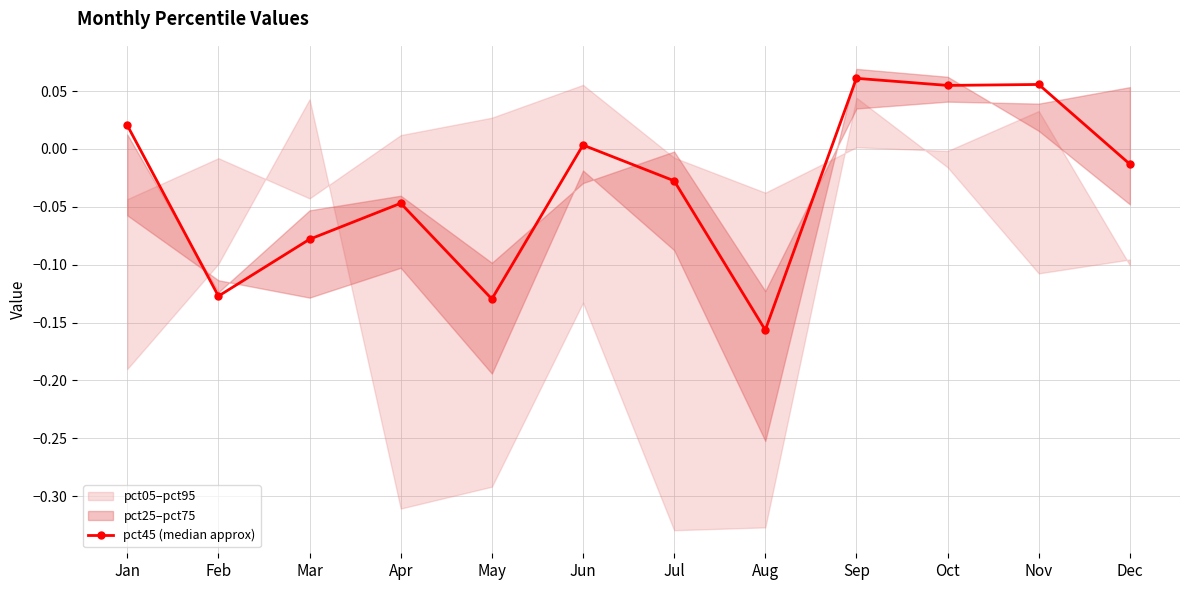

Where does the data first go above 0?

Jan